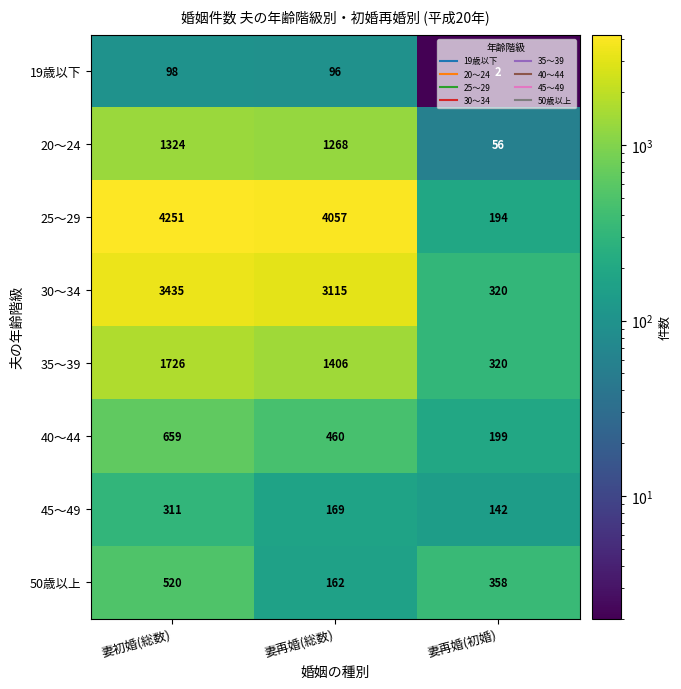

Which series changed the most between 妻初婚(総数) and 妻再婚(総数)?

50歳以上